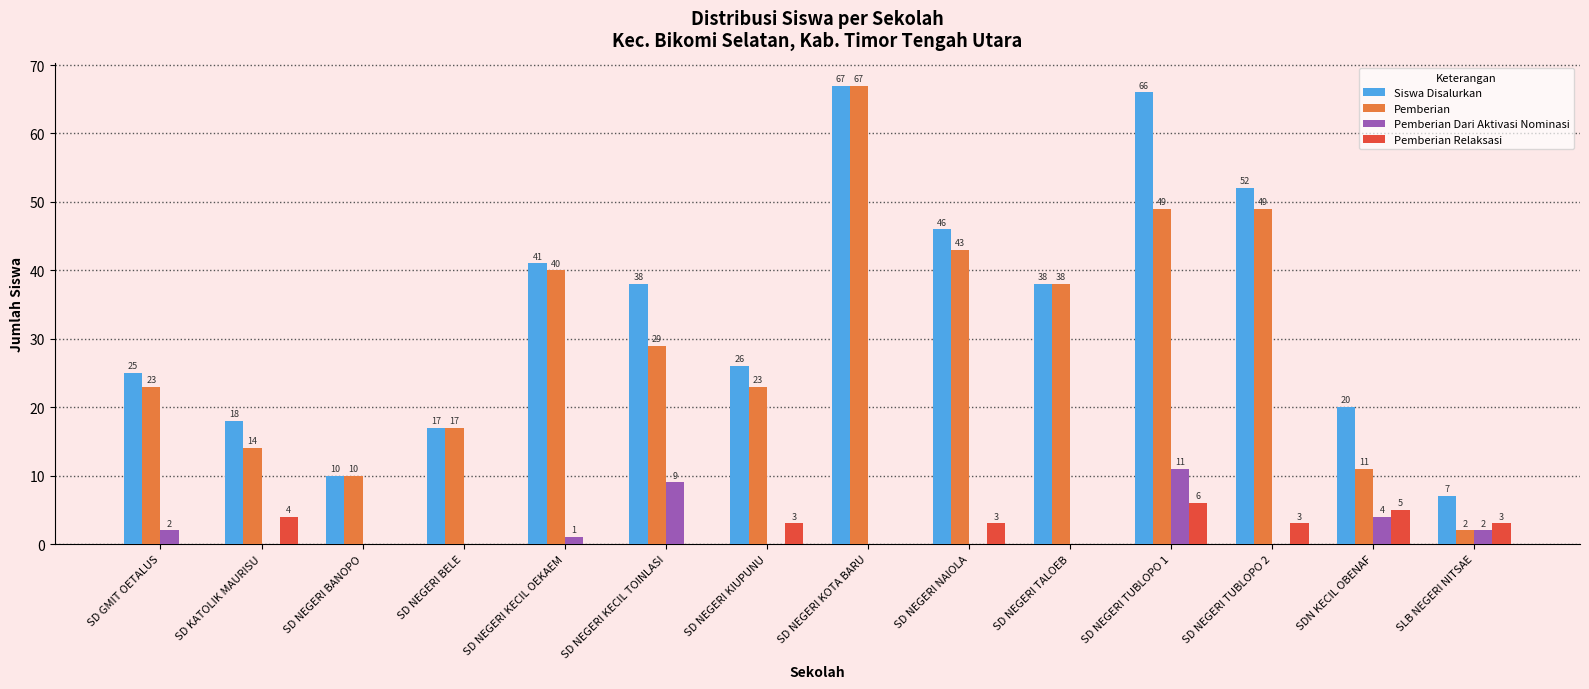

Which category has the highest value in the Pemberian Dari Aktivasi Nominasi series?

SD NEGERI TUBLOPO 1